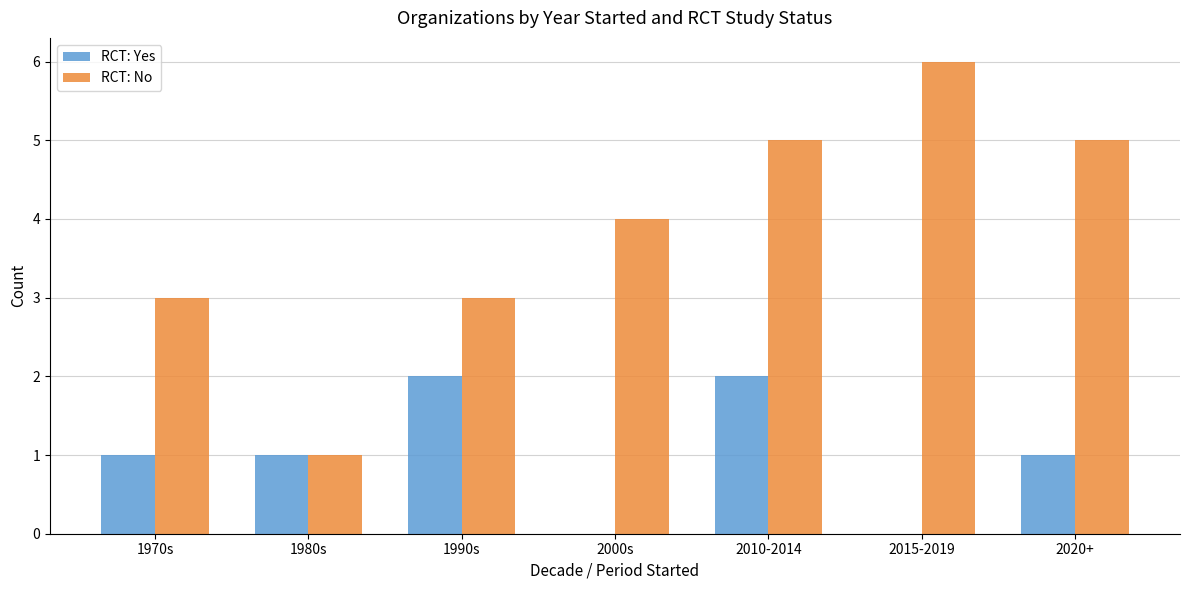

Between 1990s and 2020+, which series saw the biggest shift?

RCT: No